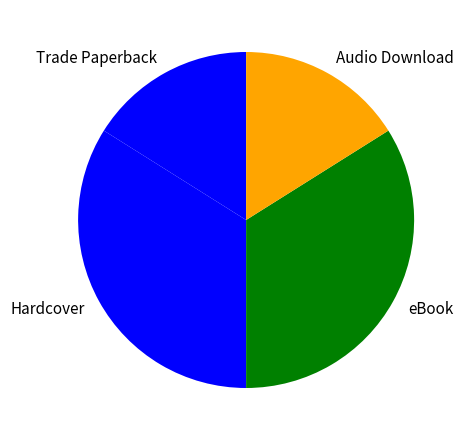

What is the ratio of the value at Audio Download to the value at eBook?

0.5